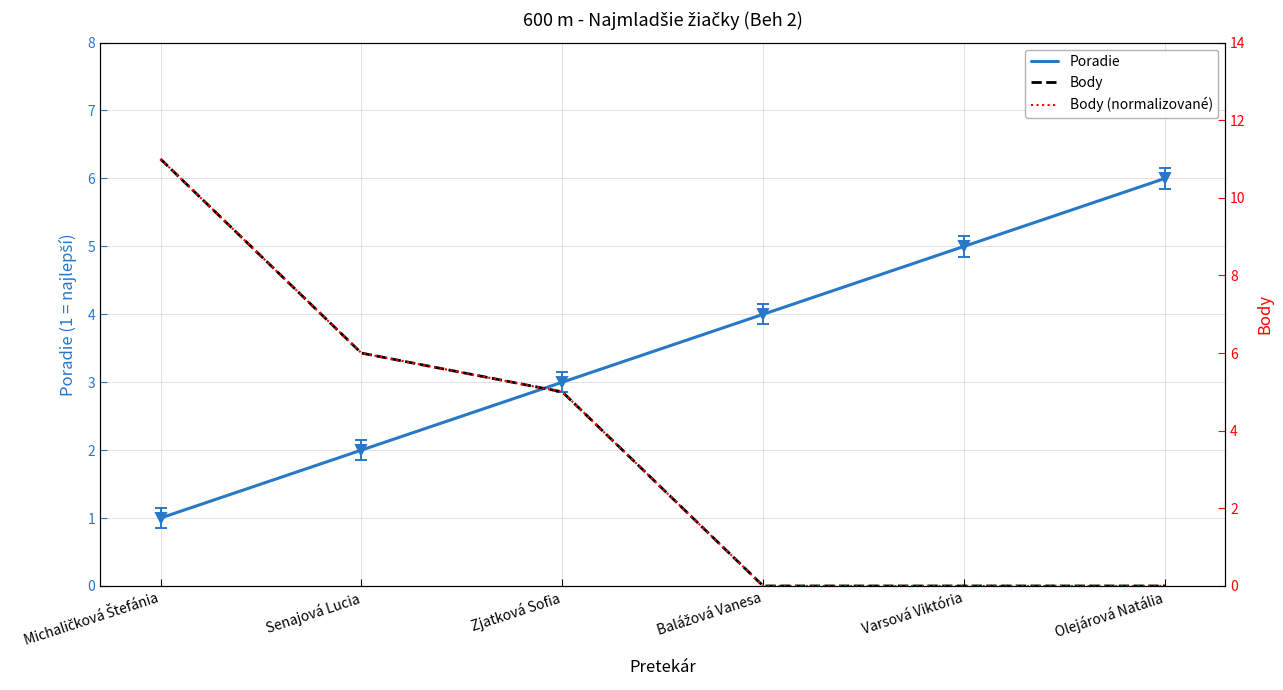

Where do Poradie and Body (normalizované) first cross each other?

Zjatková Sofia and Balážová Vanesa